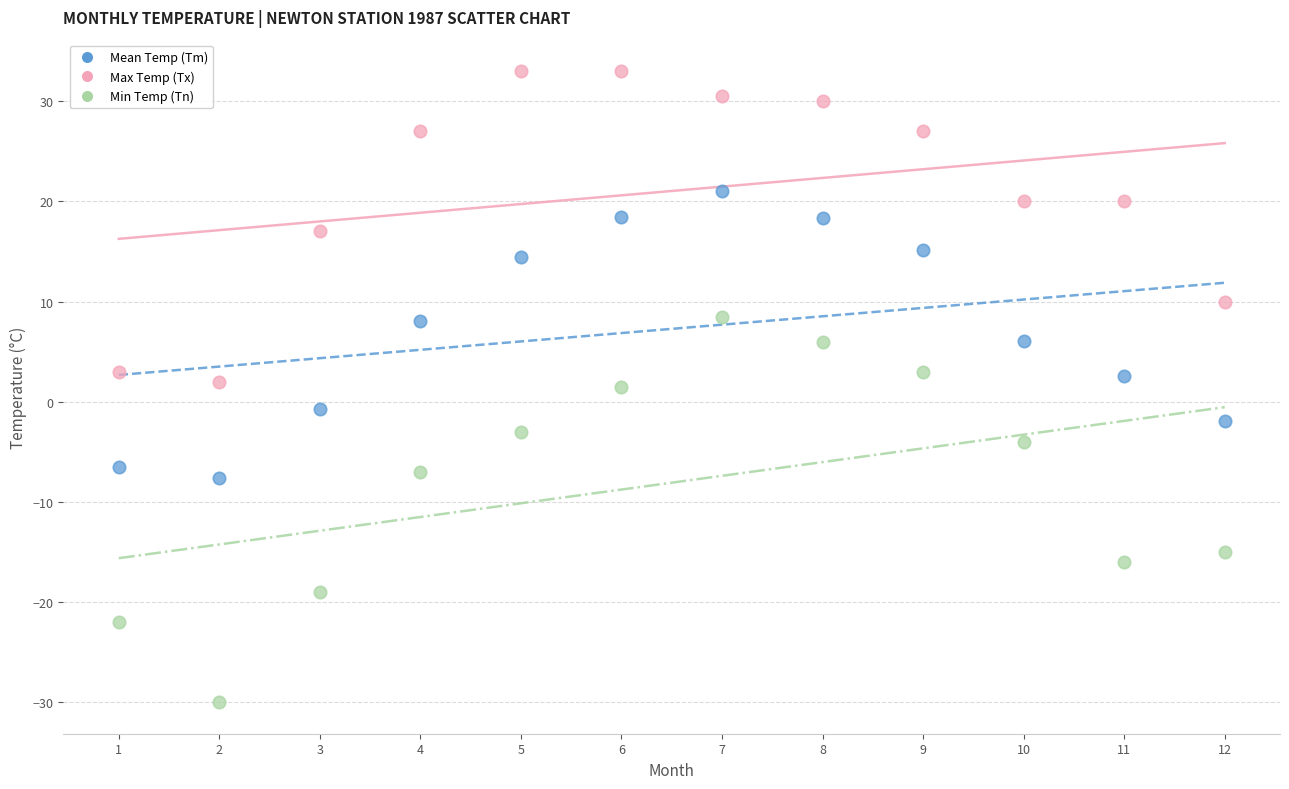

Which series has the widest spread of Y values?

Min Temp (Tn)